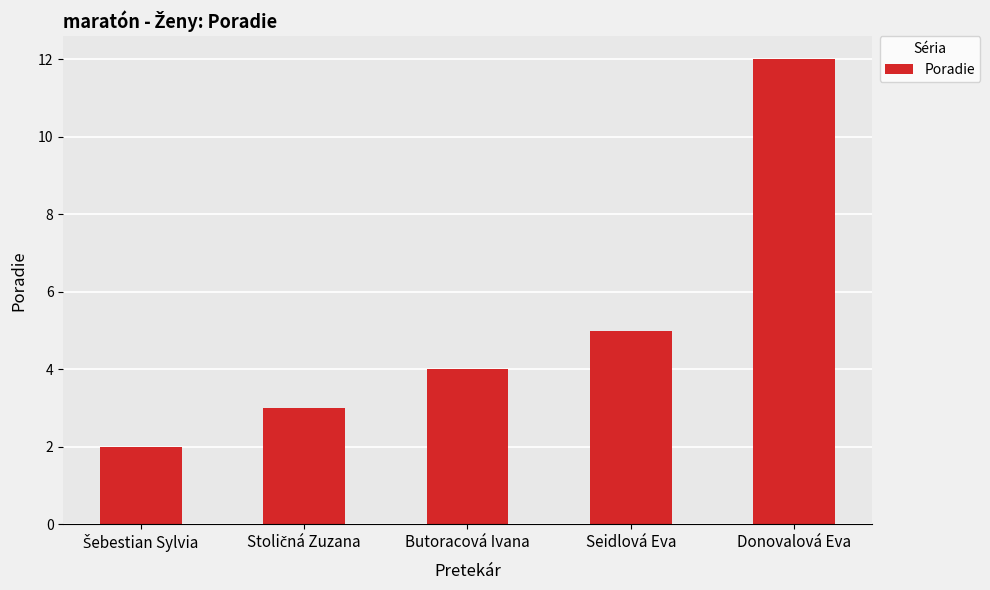

Reading left to right, list all the values displayed in this chart.

2	3	4	5	12